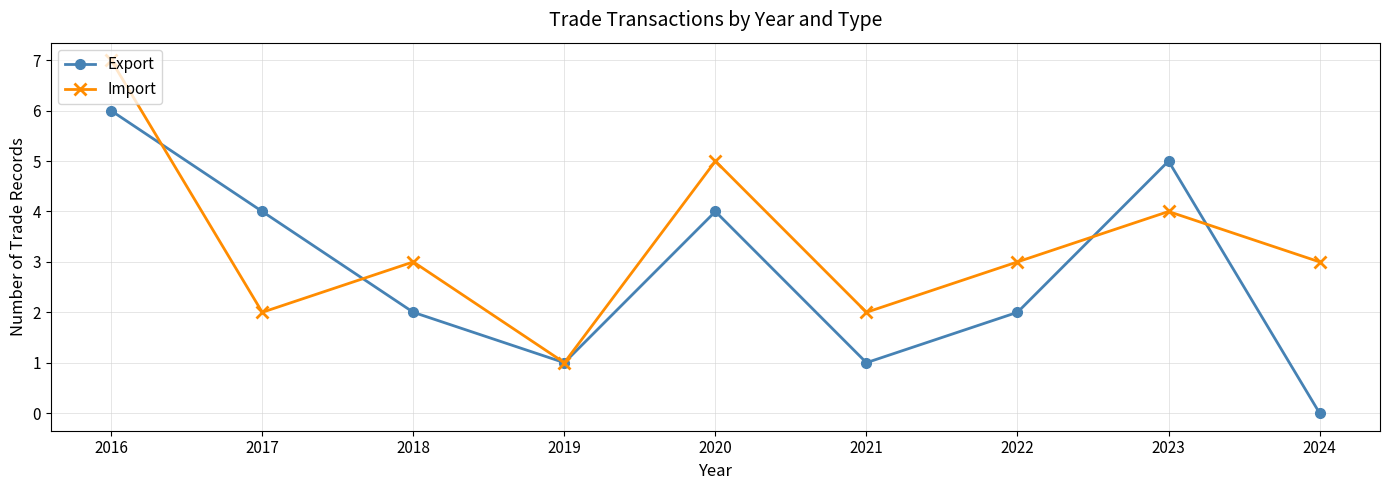

Where is the first local maximum for Export?

2020